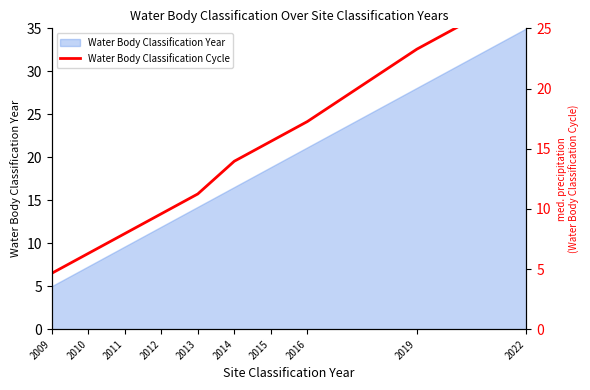

What is the change in value from 2014 to 2015?

+2.3